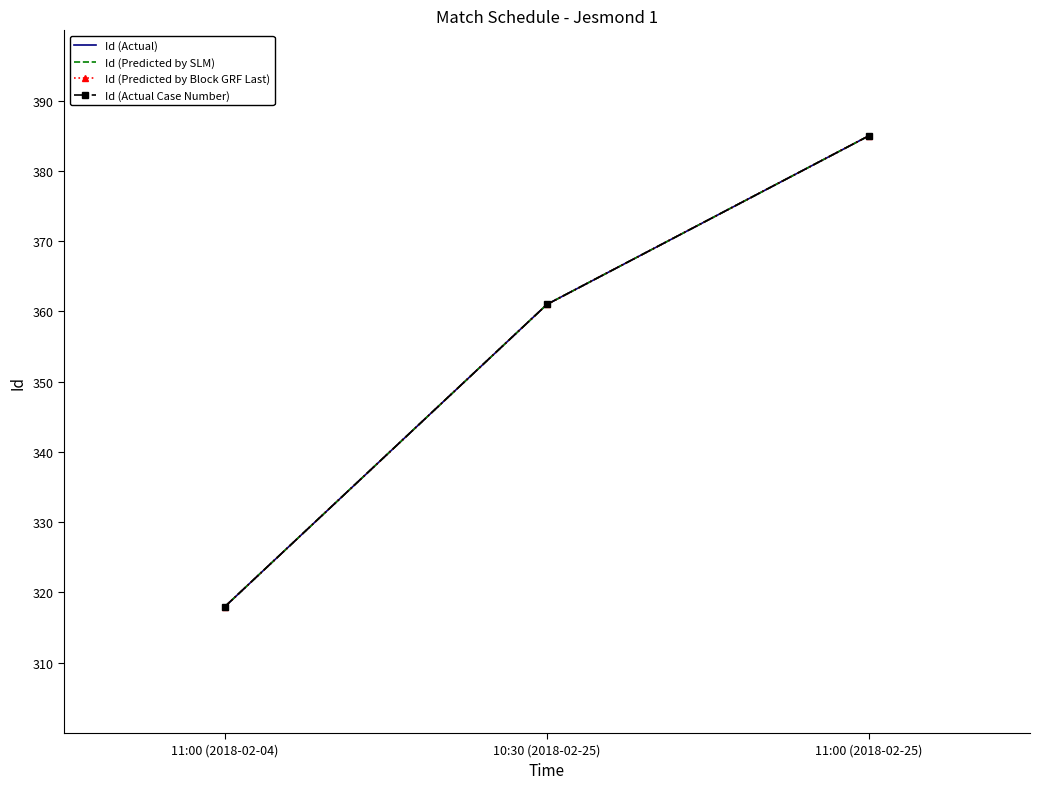

Between 11:00 (2018-02-04) and 10:30 (2018-02-25), which is larger?

10:30 (2018-02-25)